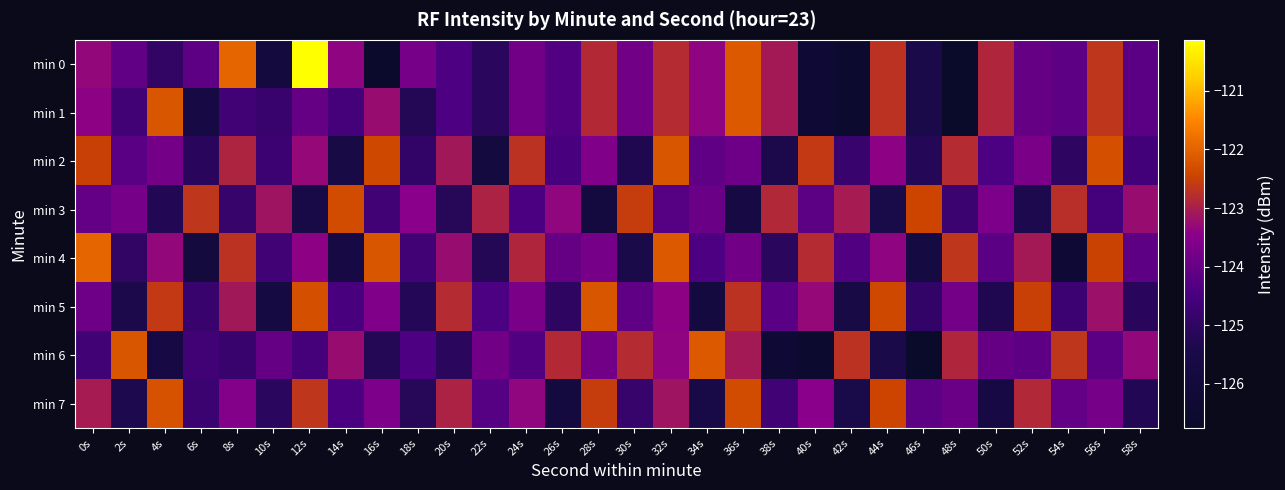

Which has a higher value, 16s or 20s?

20s